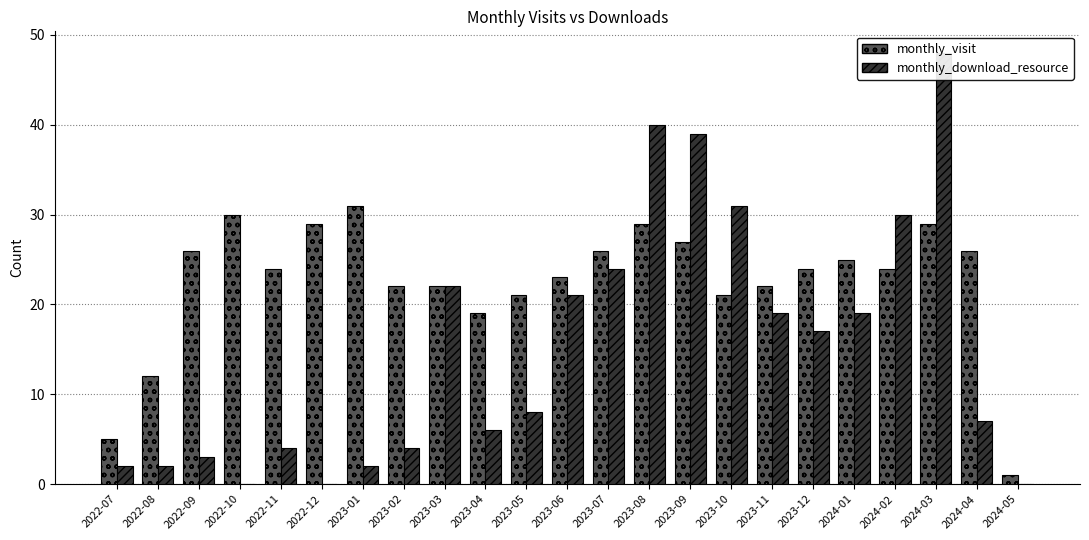

Are the bars horizontal?

No